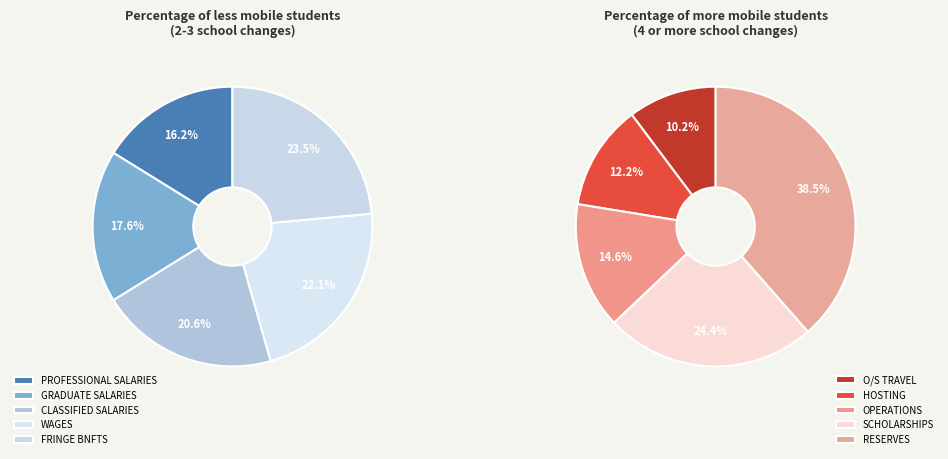

Is it true that O/S TRAVEL is 13% of the pie?

False